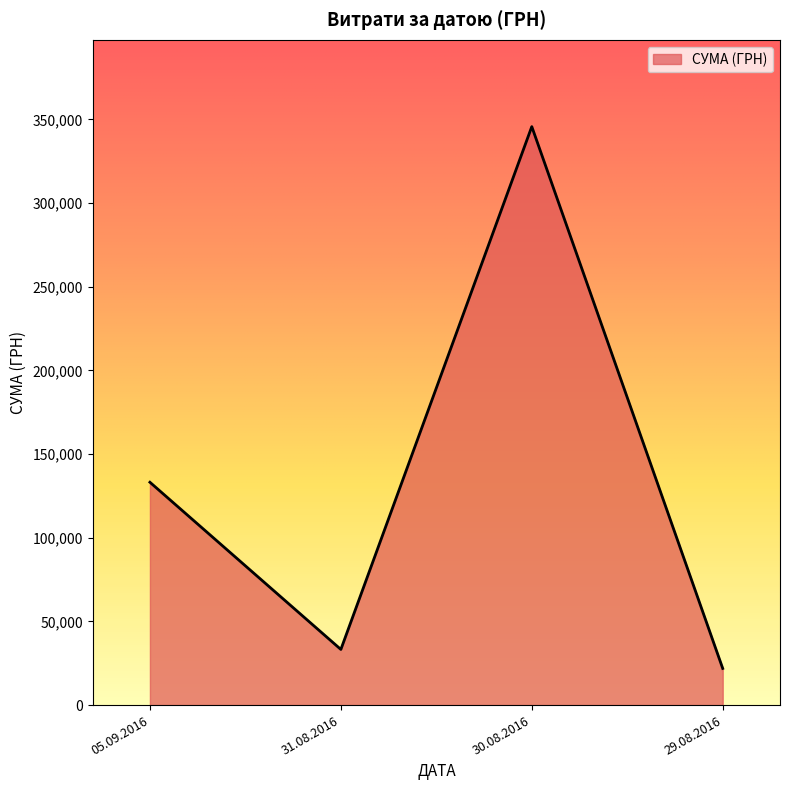

Is it true that the value at 29.08.2016 is 21904.5?

True